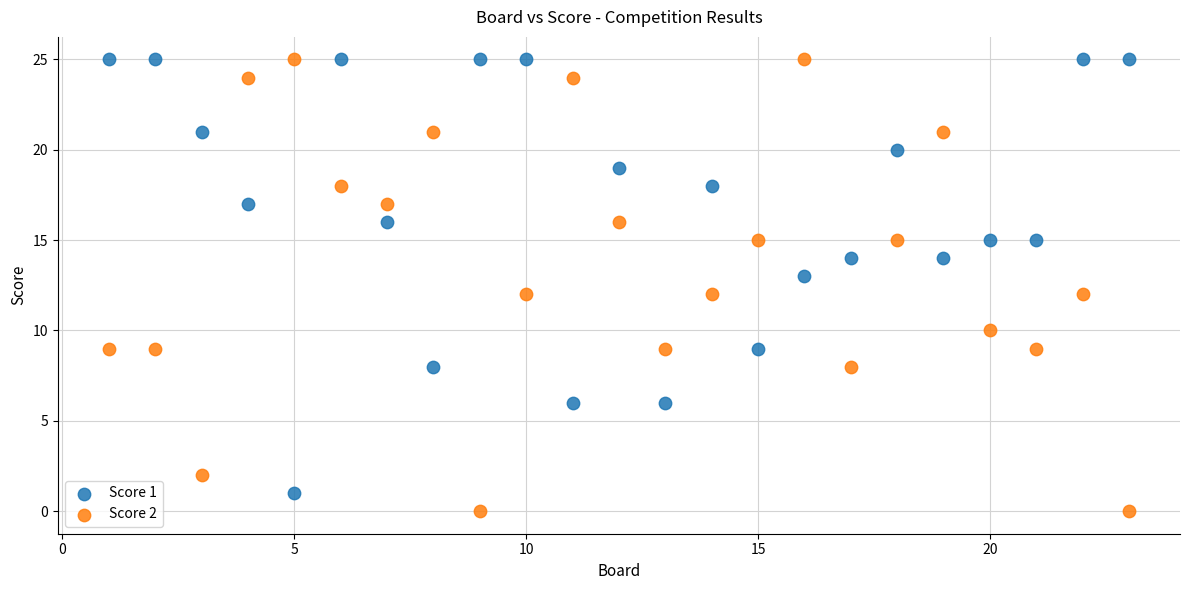

What are all the series names shown in the legend?

Score 1, Score 2